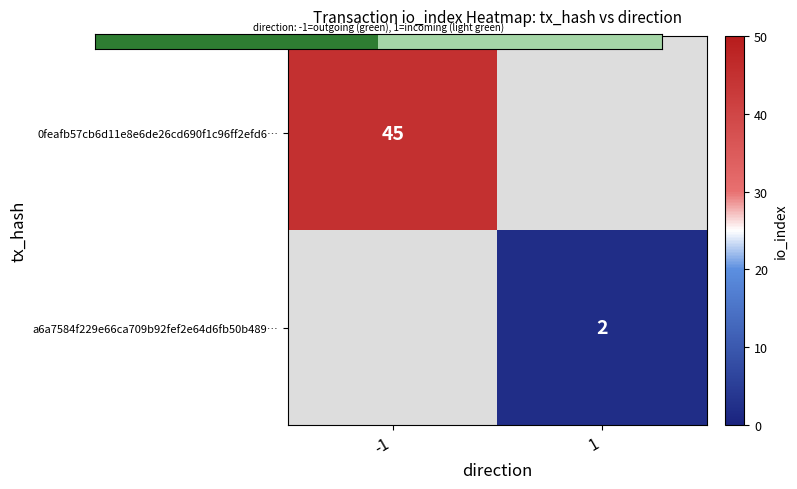

Rank the categories by a6a7584f229e66ca709b92fef2e64d6fb50b489… value from lowest to highest.

-1, 1